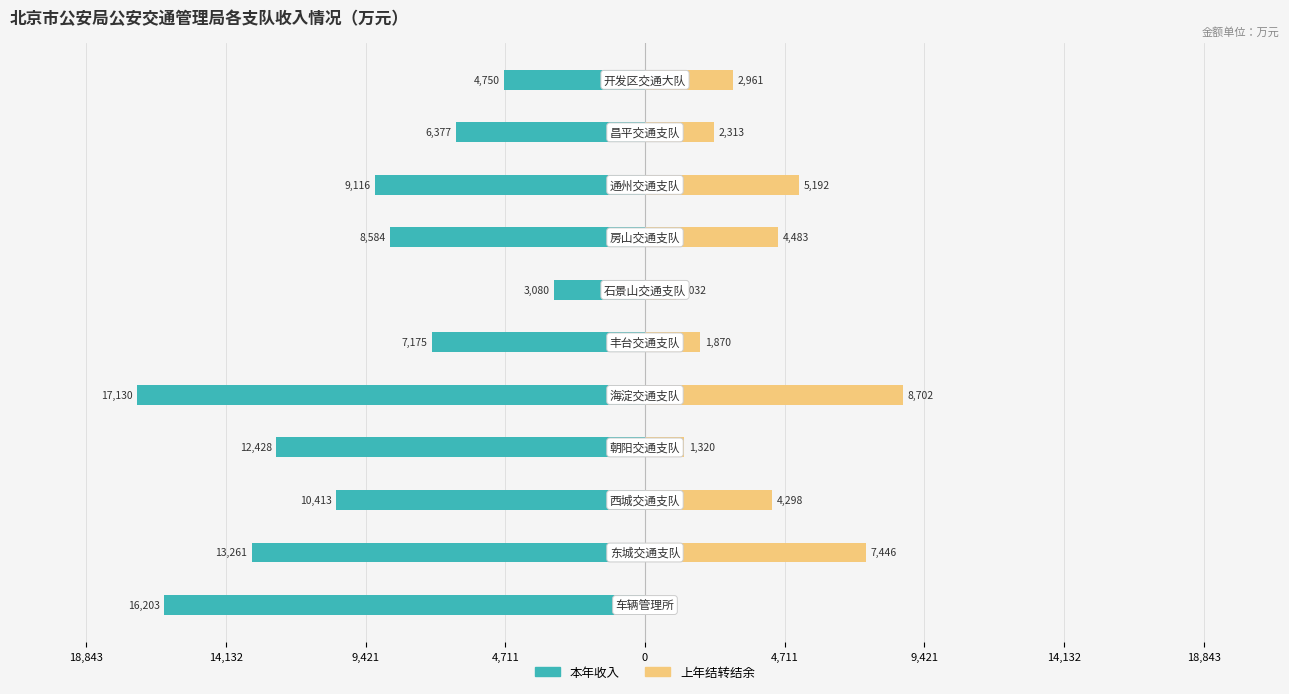

At 14,132, list the series in order from smallest to largest.

本年收入, 上年结转结余